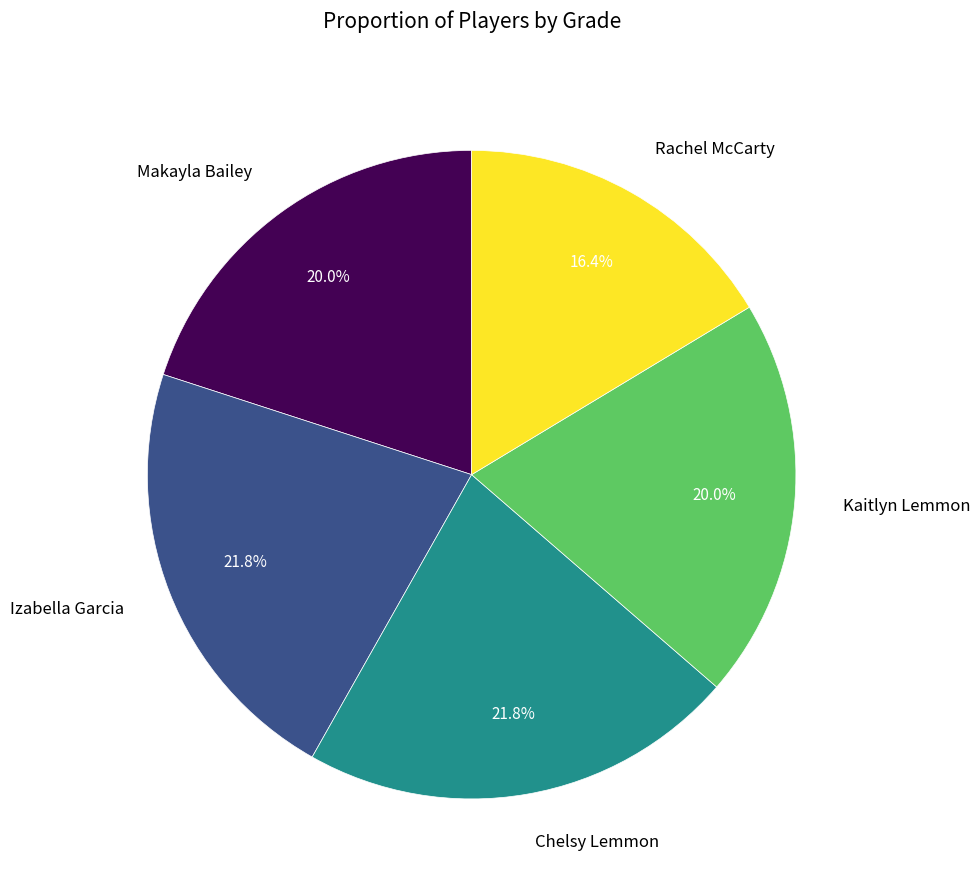

What percentage is the Chelsy Lemmon slice, to the nearest percent?

22%